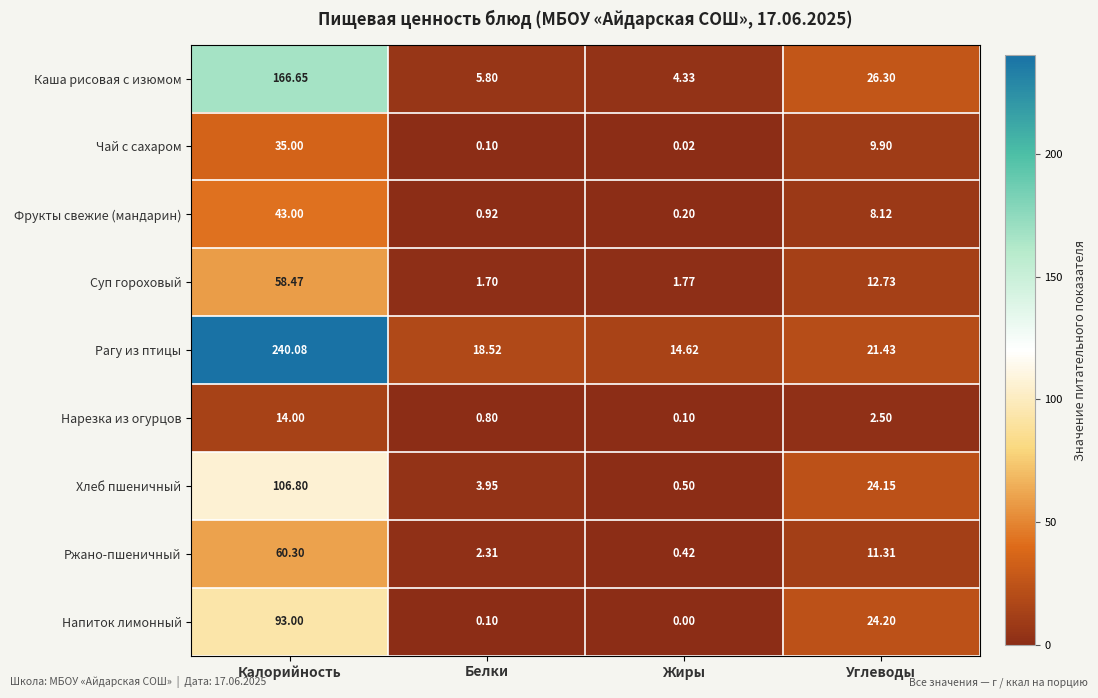

Which category has the highest value in the Суп гороховый series?

Калорийность